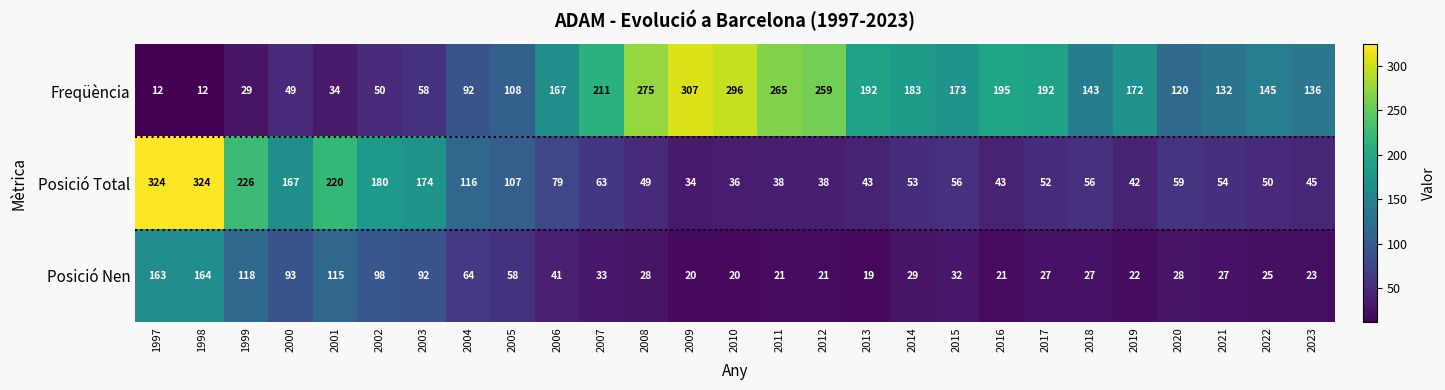

What is the difference between the maximum and minimum values in the Posició Nen series?

145